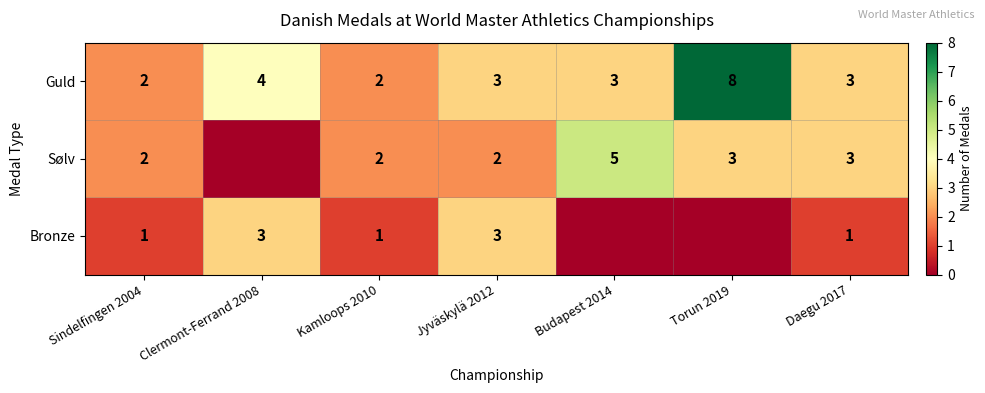

How many Guld values are between 2 and 4?

6